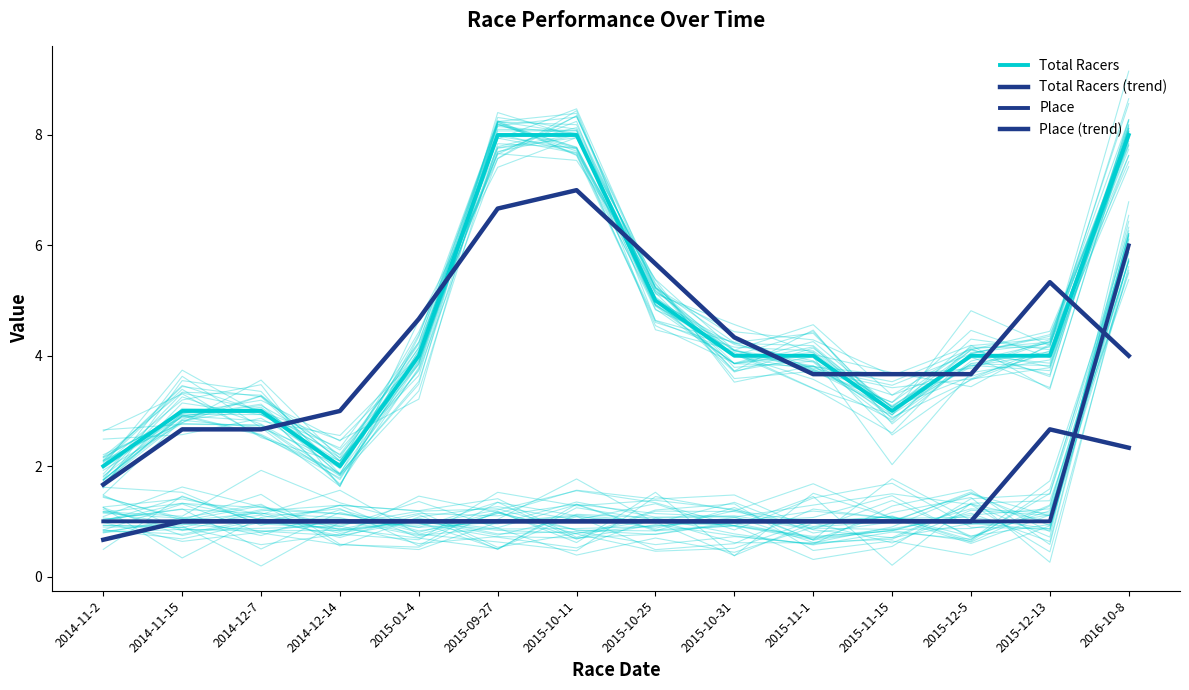

What is the label of the 10th point from the left?

2015-11-1